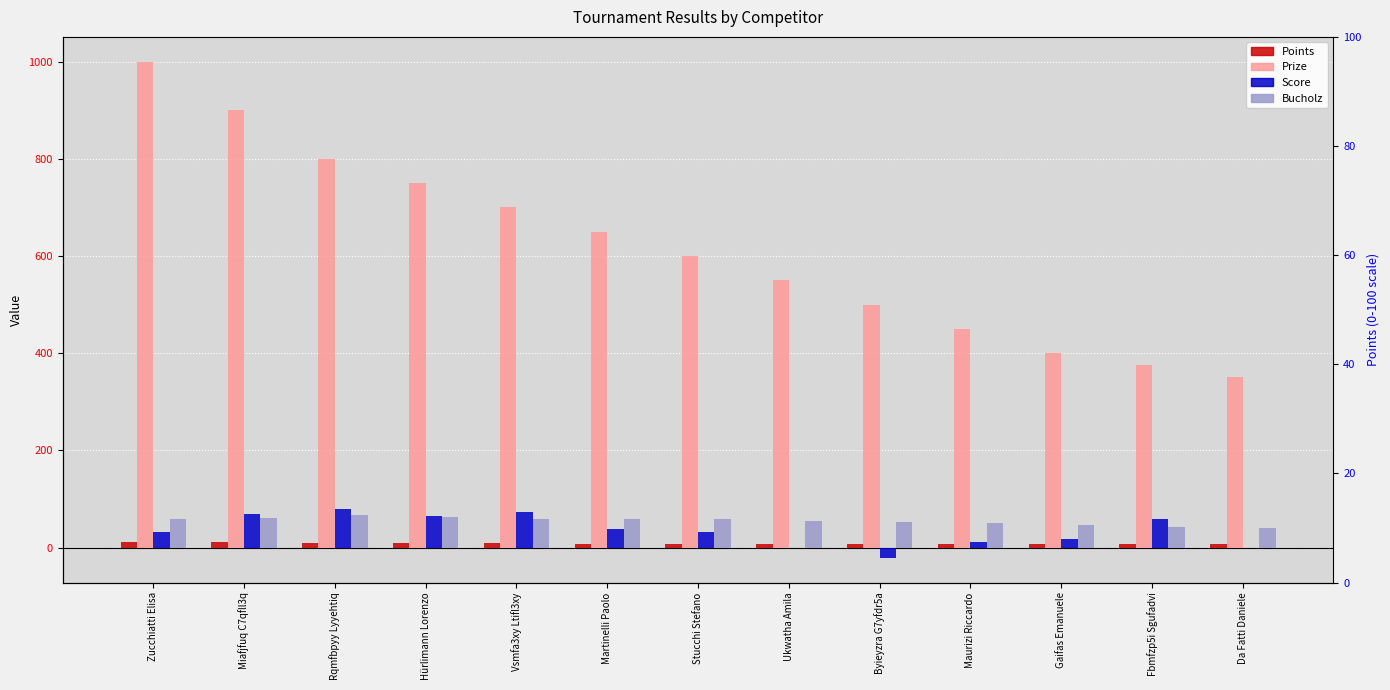

How many values in the Score series are below 31?

5